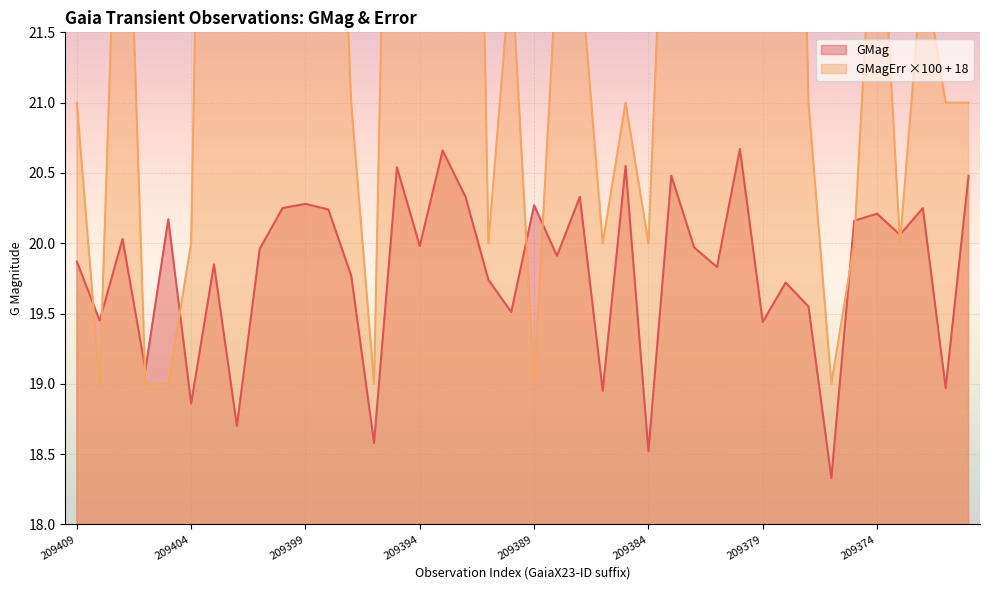

The GMag series shows 11.4 at 209391. True or false?

False